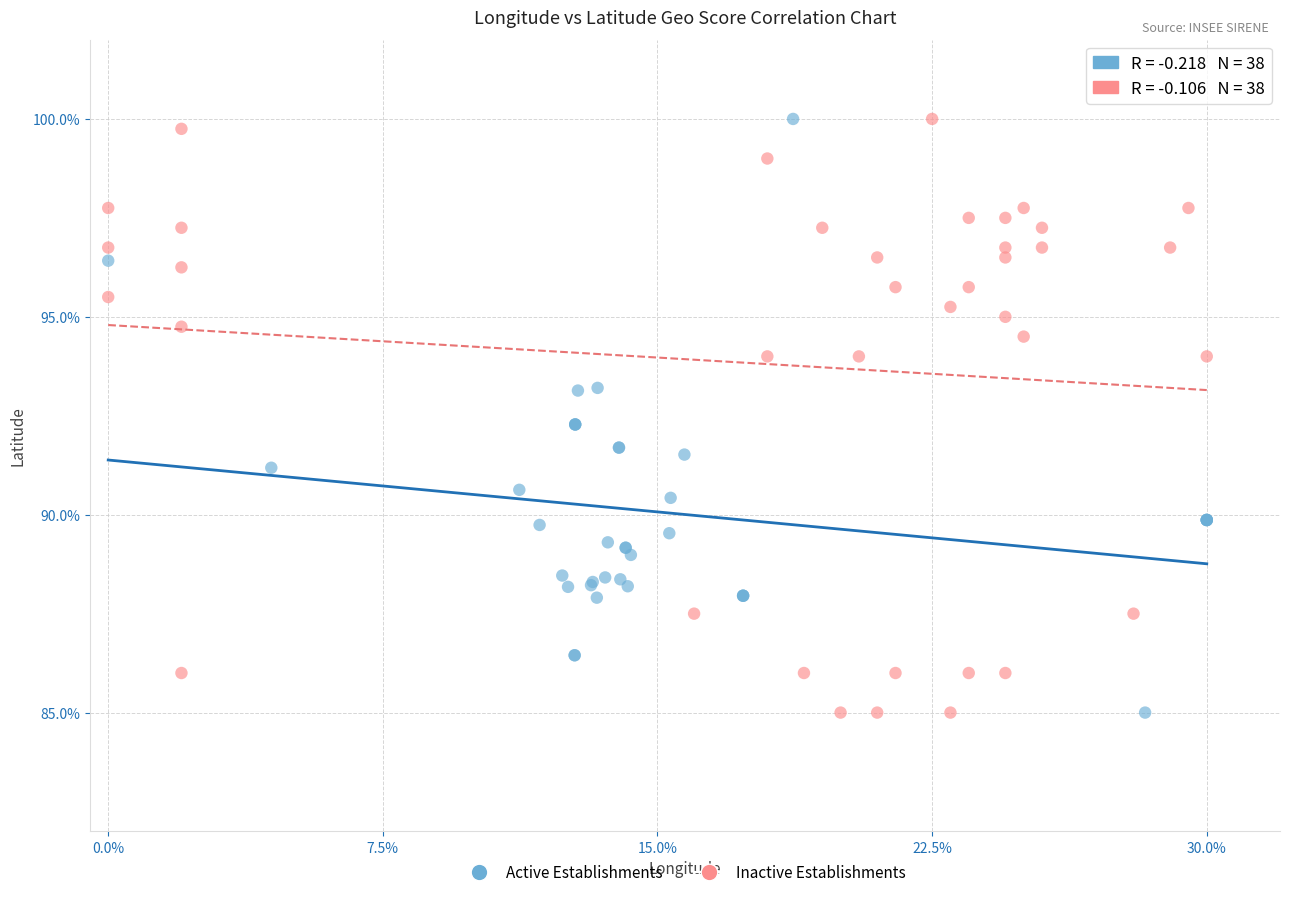

What are all the series names shown in the legend?

Active Establishments, Inactive Establishments